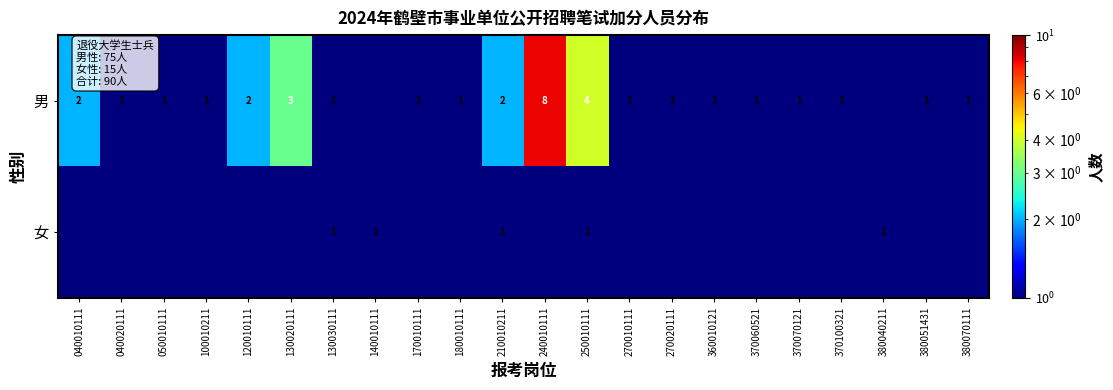

What is the difference between the highest and lowest values at 180010111?

0.9